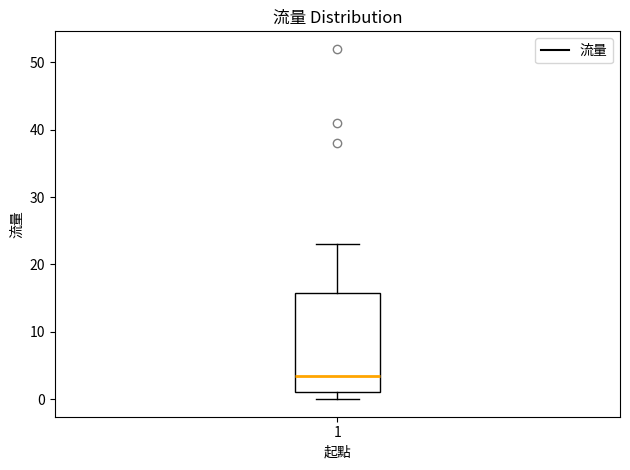

Where does the median line of the box at x = 1 sit on the y-axis? The values are not printed on the chart, so give them approximately, as read against the axis.

4